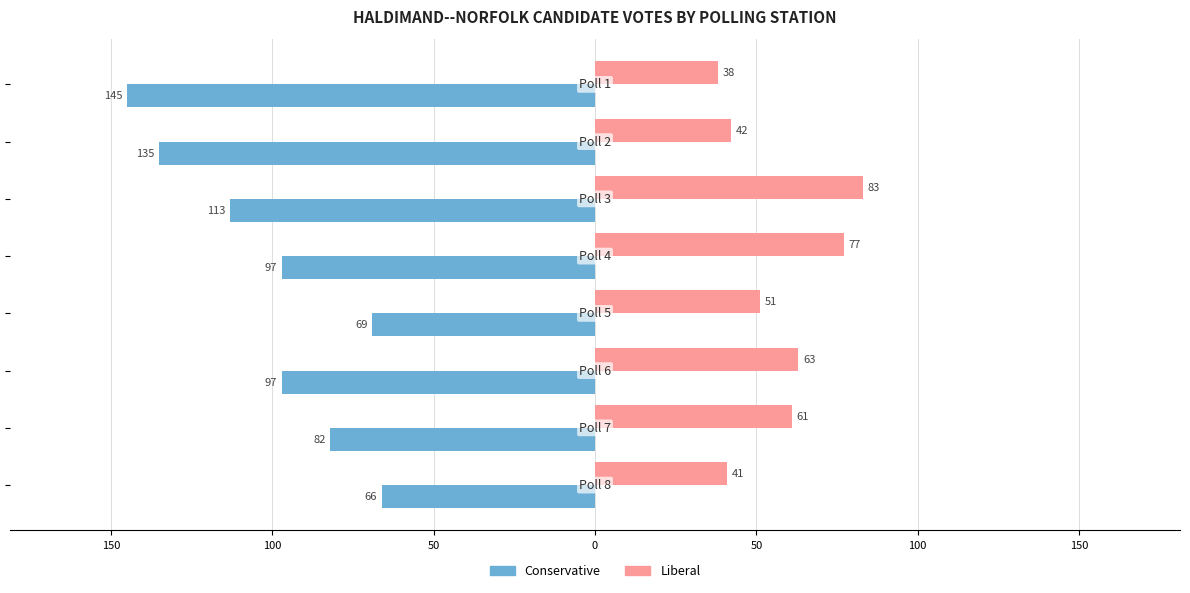

Which series has the largest range (max minus min)?

Conservative